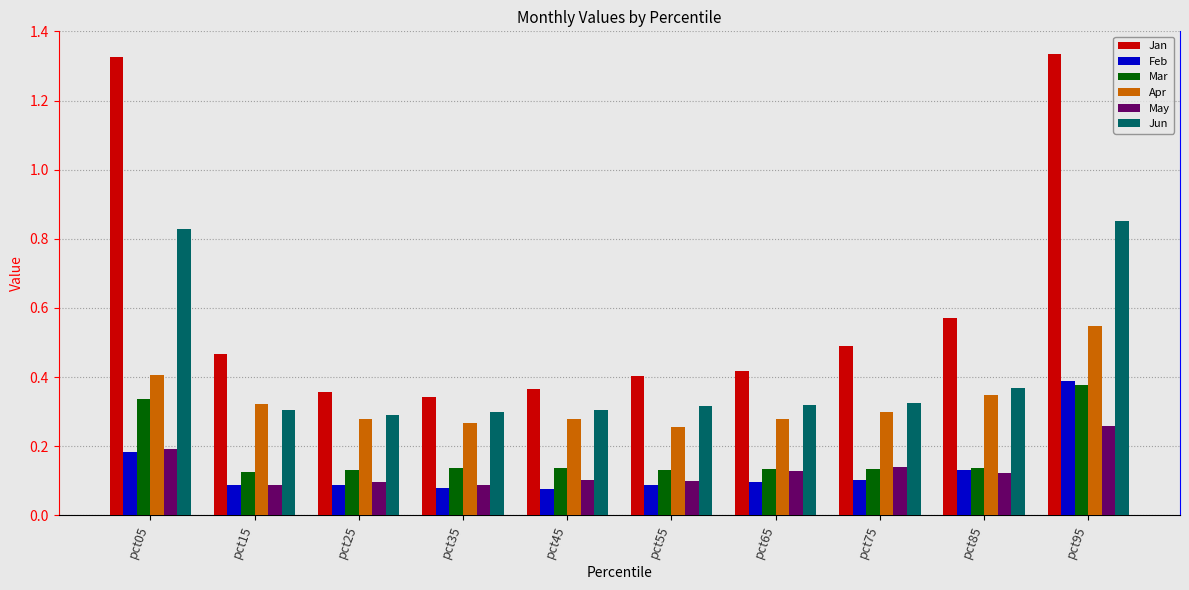

How many Feb values are between 0 and 1?

10